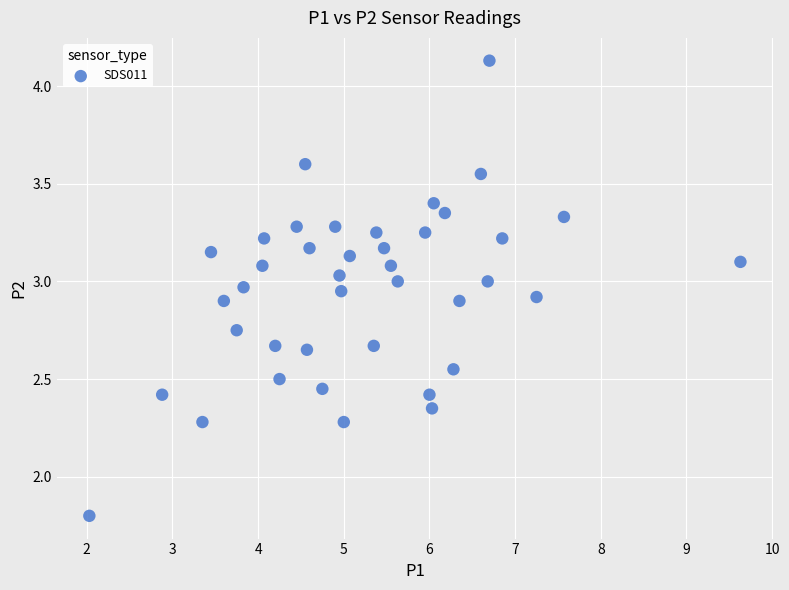

What Y value in the scatter plot is closest to 2?

1.8